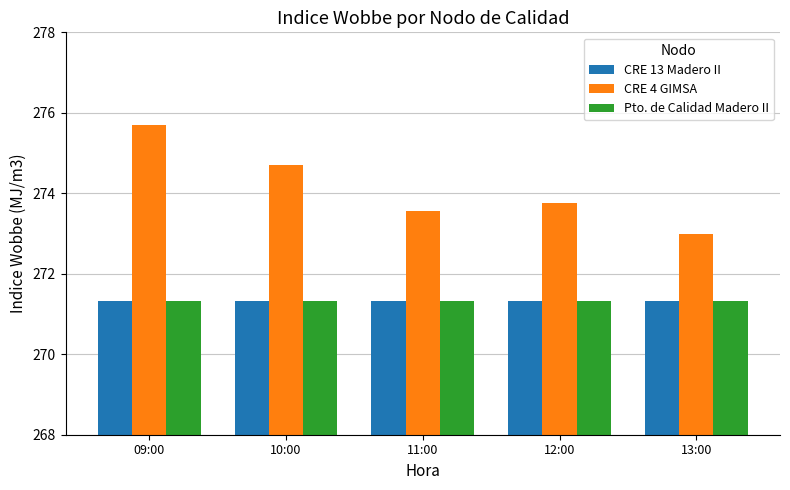

Which series has the largest total across all categories?

CRE 4 GIMSA